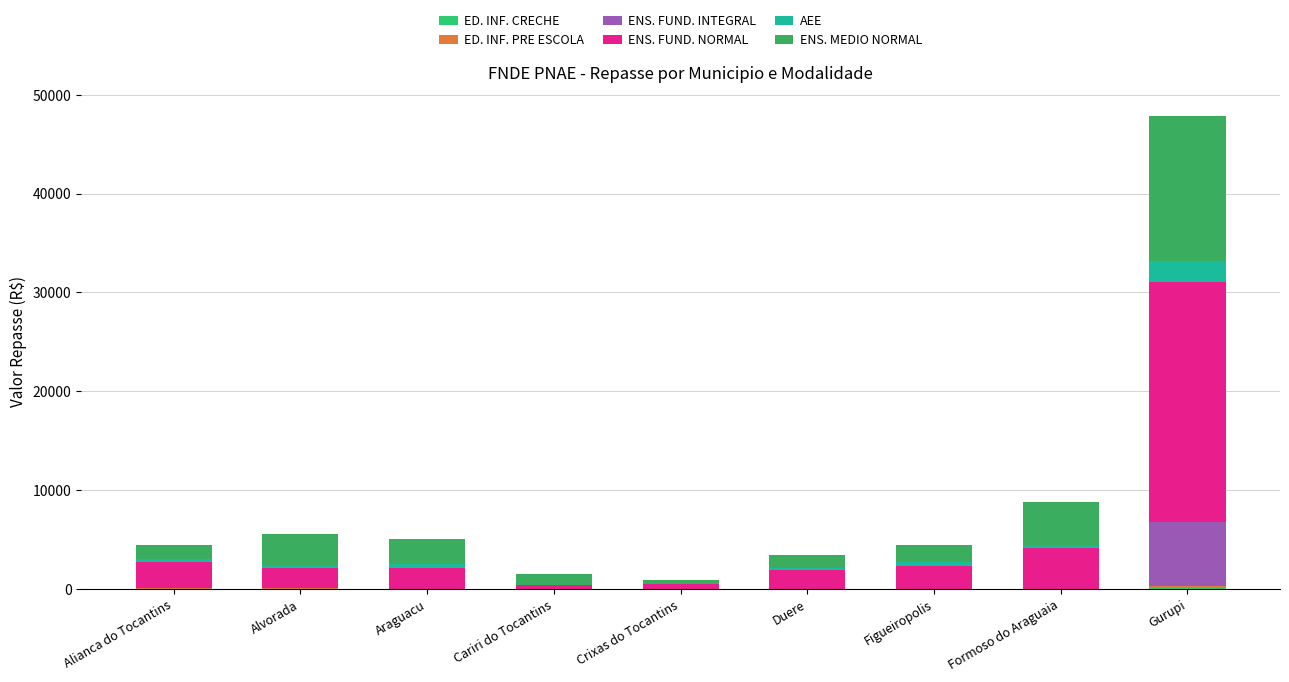

Which series has the largest total across all categories?

ENS. FUND. NORMAL